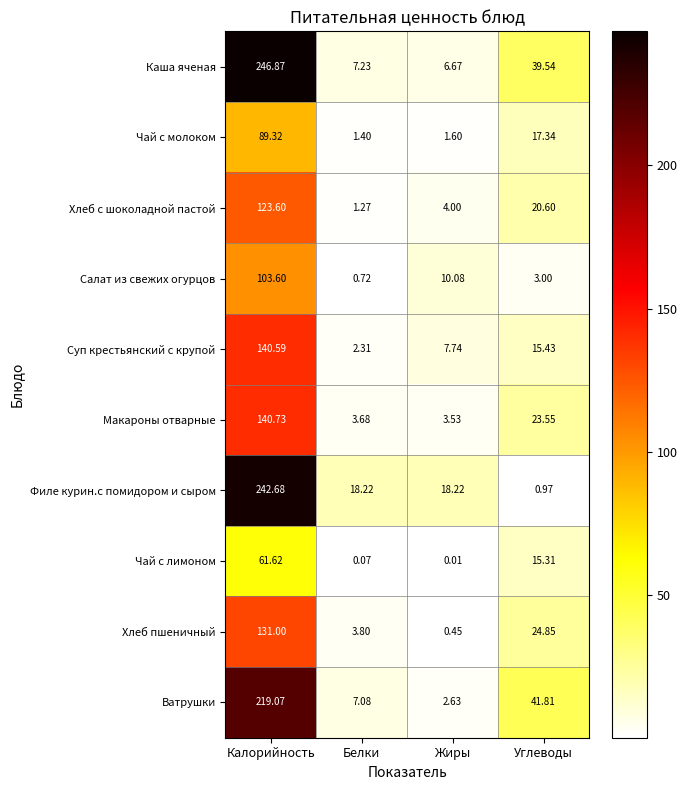

Which series has the widest spread of values?

Филе курин.с помидором и сыром